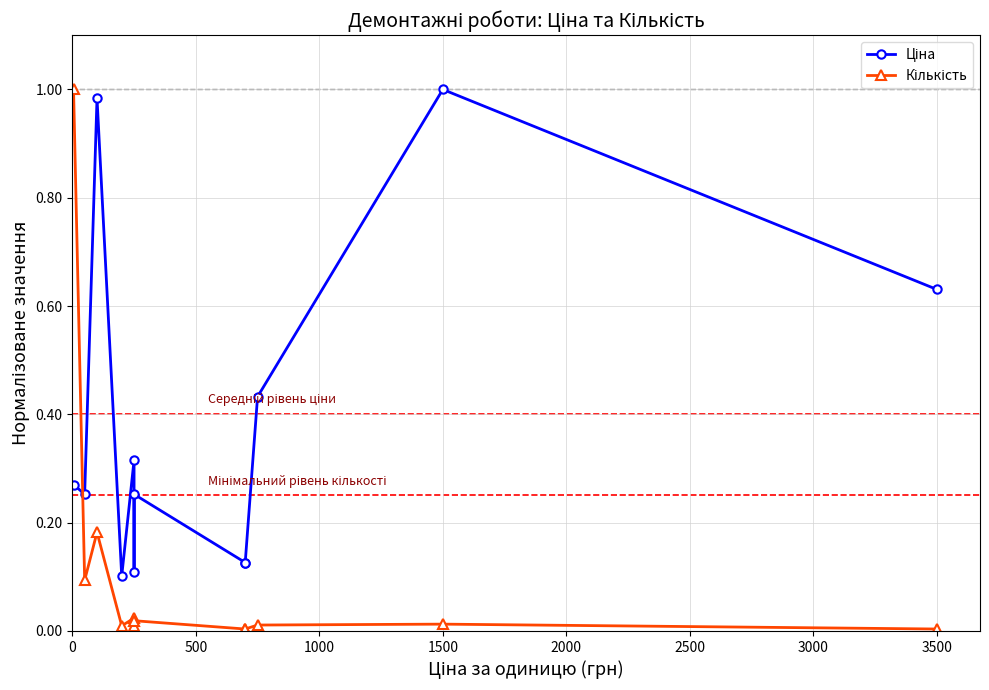

At which category does the chart reach its minimum across all series?

3500